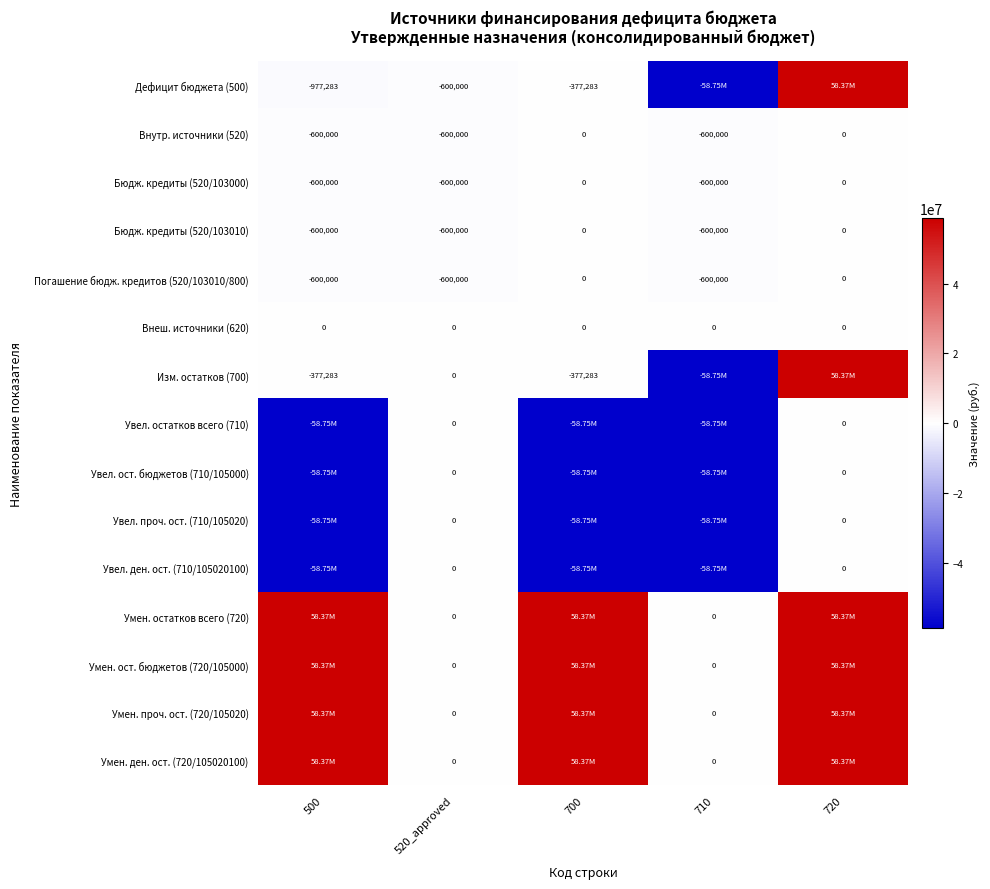

At which category is the sum across all series the highest?

720